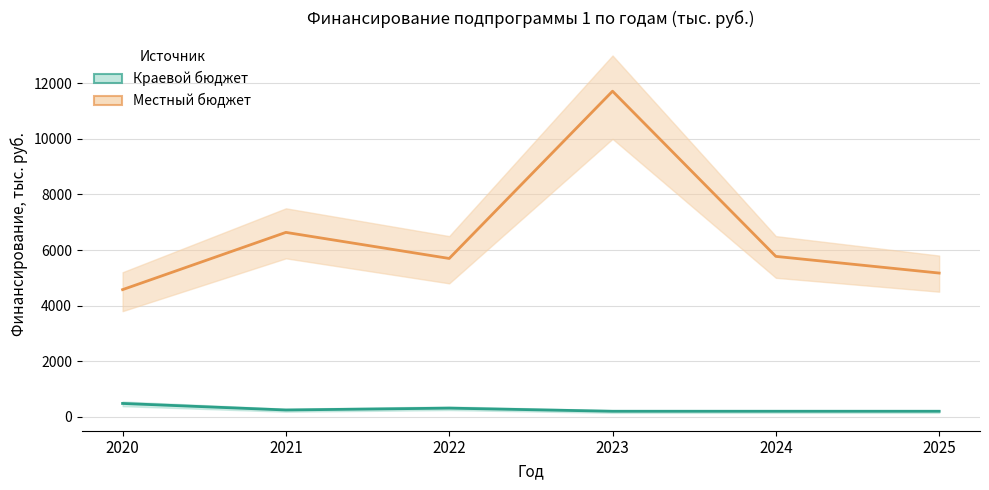

At which label does Краевой бюджет first exceed 242?

2020